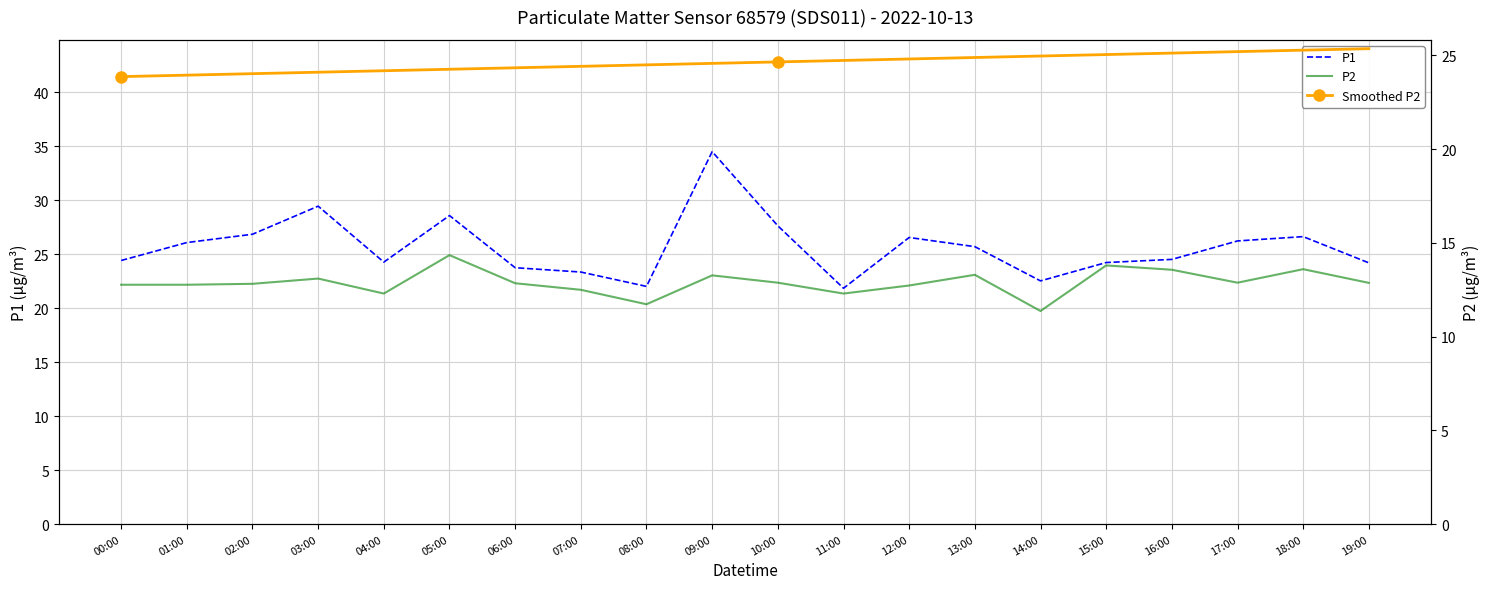

Where does the P1 series first go above 25?

01:00